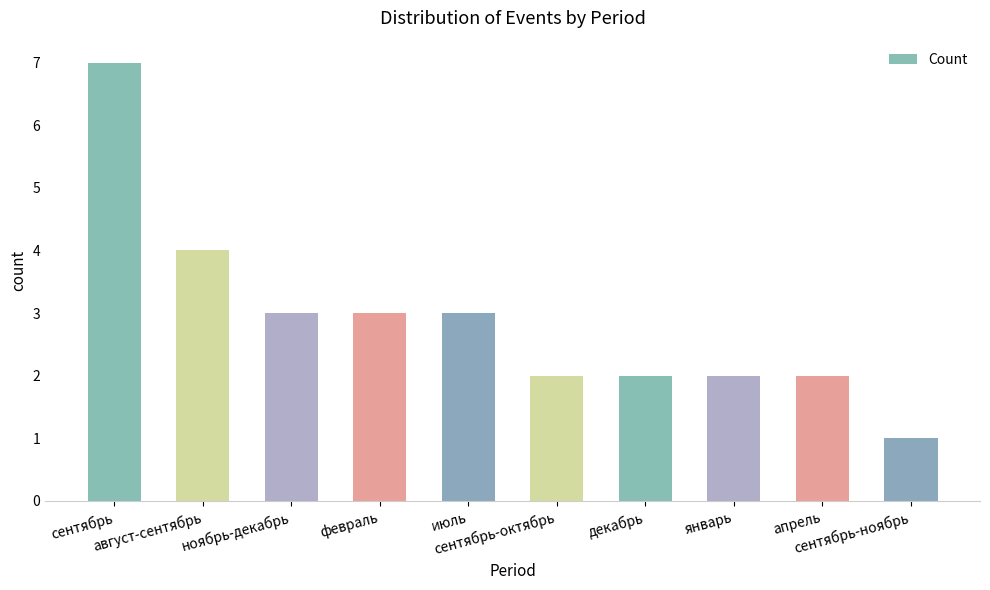

What is the maximum value shown in the chart?

7